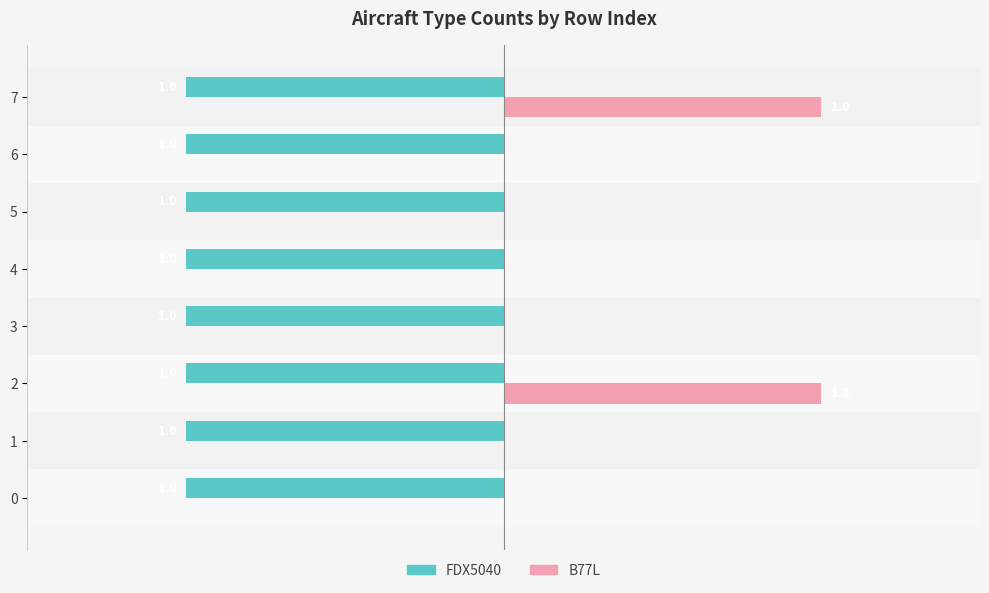

Which series has the largest total across all categories?

B77L